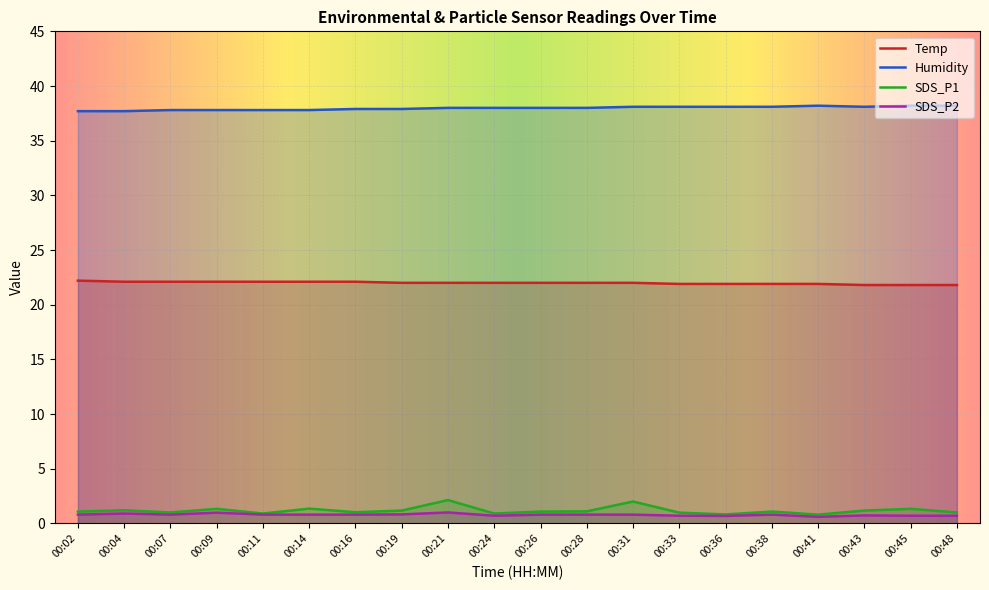

Reading right to left, list all the values displayed in this chart.

Temp: 00:48=21.8	00:45=21.8	00:43=21.8	00:41=21.9	00:38=21.9	00:36=21.9	00:33=21.9	00:31=22.0	00:28=22.0	00:26=22.0	00:24=22.0	00:21=22.0	00:19=22.0	00:16=22.1	00:14=22.1	00:11=22.1	00:09=22.1	00:07=22.1	00:04=22.1	00:02=22.2
Humidity: 00:48=38.2	00:45=38.2	00:43=38.1	00:41=38.2	00:38=38.1	00:36=38.1	00:33=38.1	00:31=38.1	00:28=38.0	00:26=38.0	00:24=38.0	00:21=38.0	00:19=37.9	00:16=37.9	00:14=37.8	00:11=37.8	00:09=37.8	00:07=37.8	00:04=37.7	00:02=37.7
SDS_P1: 00:48=1.0	00:45=1.3	00:43=1.2	00:41=0.8	00:38=1.1	00:36=0.8	00:33=1.0	00:31=2.0	00:28=1.1	00:26=1.1	00:24=0.9	00:21=2.1	00:19=1.2	00:16=1.0	00:14=1.4	00:11=0.9	00:09=1.3	00:07=1.0	00:04=1.2	00:02=1.1
SDS_P2: 00:48=0.7	00:45=0.7	00:43=0.7	00:41=0.6	00:38=0.8	00:36=0.7	00:33=0.7	00:31=0.8	00:28=0.8	00:26=0.8	00:24=0.7	00:21=1.0	00:19=0.8	00:16=0.8	00:14=0.8	00:11=0.8	00:09=1.0	00:07=0.8	00:04=0.9	00:02=0.8